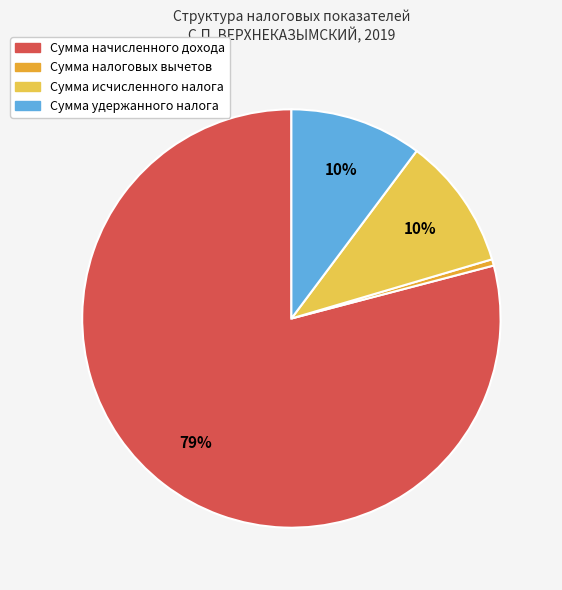

How many slices are in this pie chart?

4